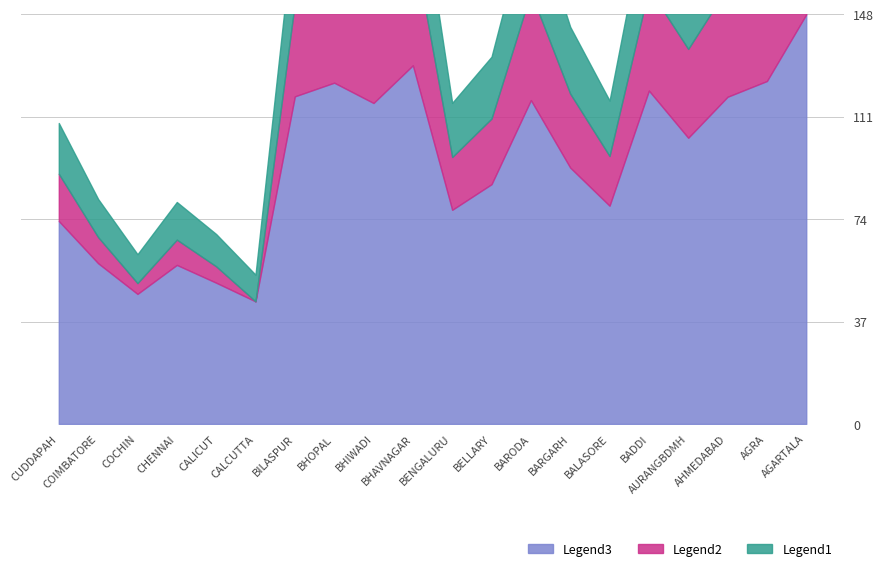

Which series changed the most between AHMEDABAD and BELLARY?

H020EG (Legend3)